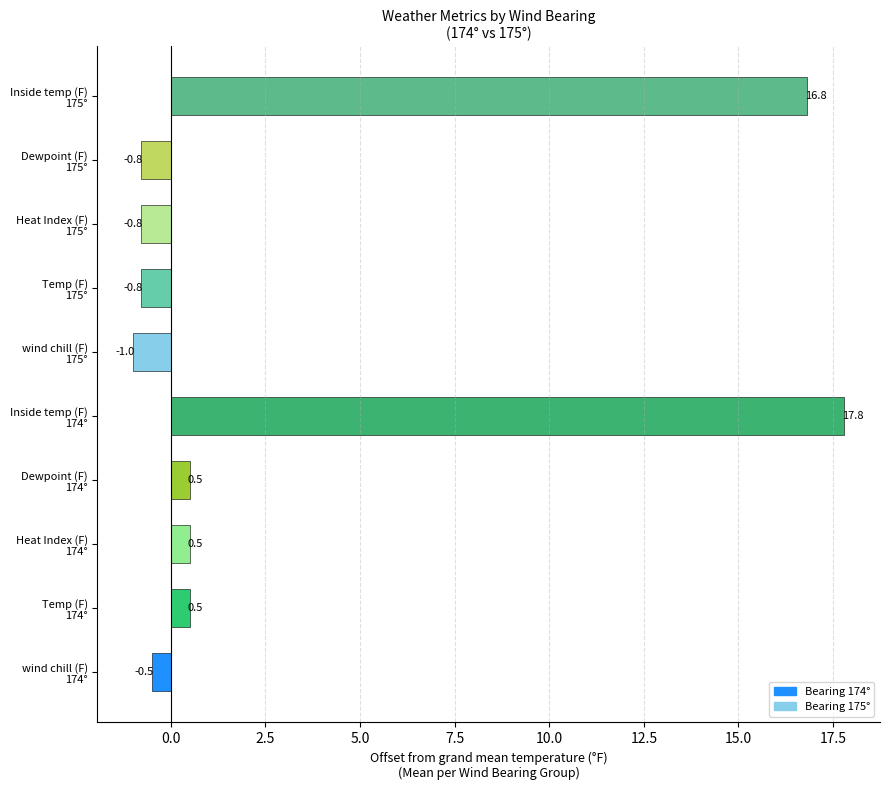

What is the average value?

3.2